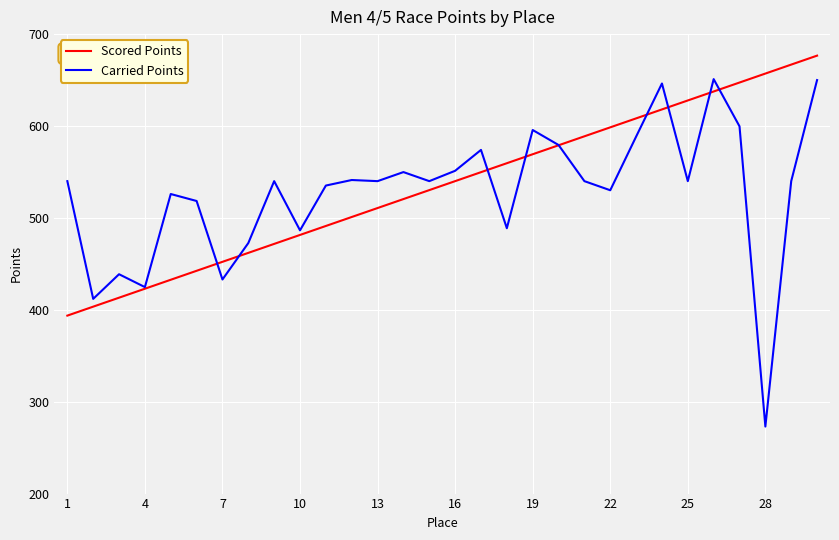

List the series in order of their peak value, highest first.

Scored Points, Carried Points